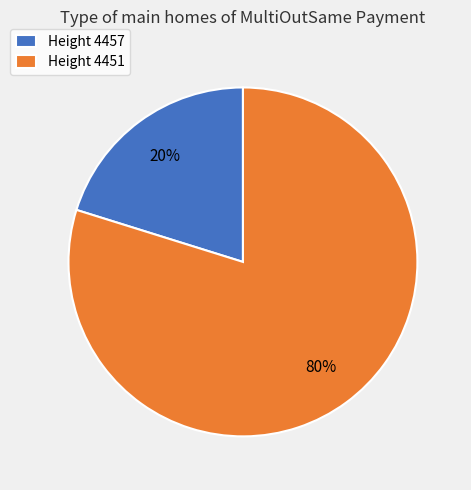

Between Height 4451 and Height 4457, which is larger?

Height 4451